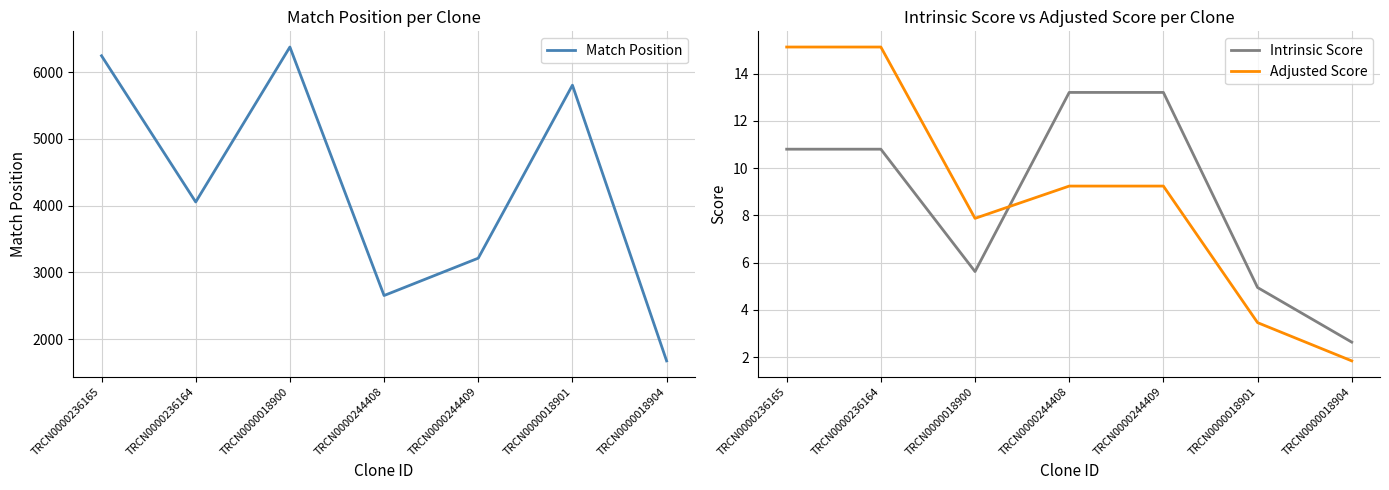

What is the total value across all series at TRCN0000236164?

4080.9